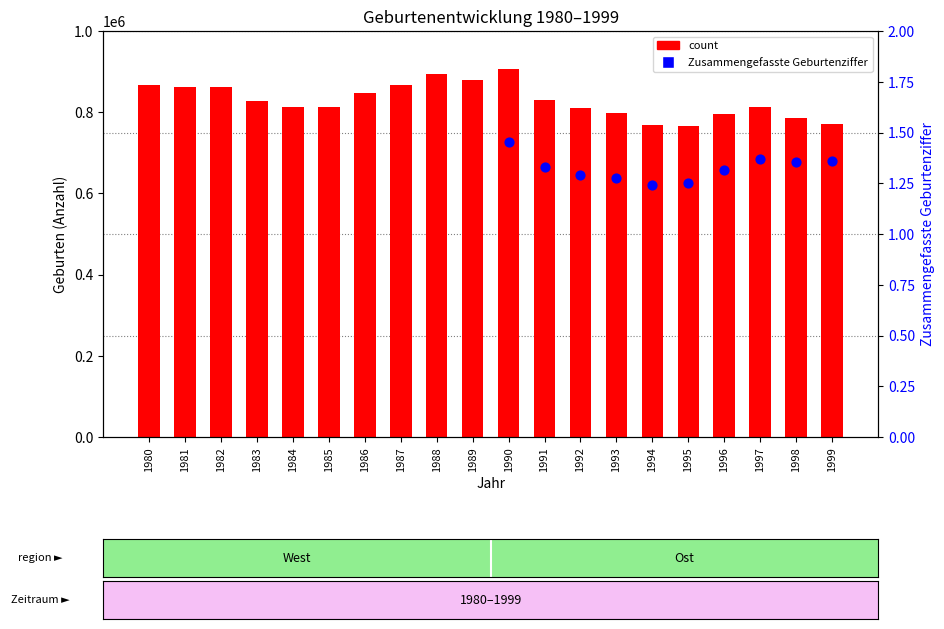

What is the ratio of the value at 1992 to the value at 1983?

1.0